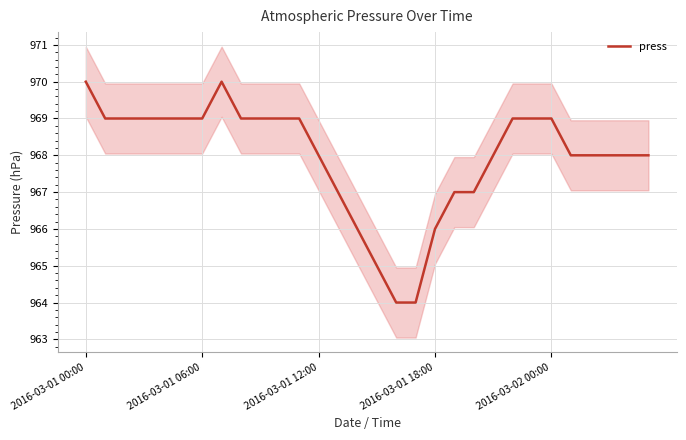

Is this an area chart (filled region under the line)?

No